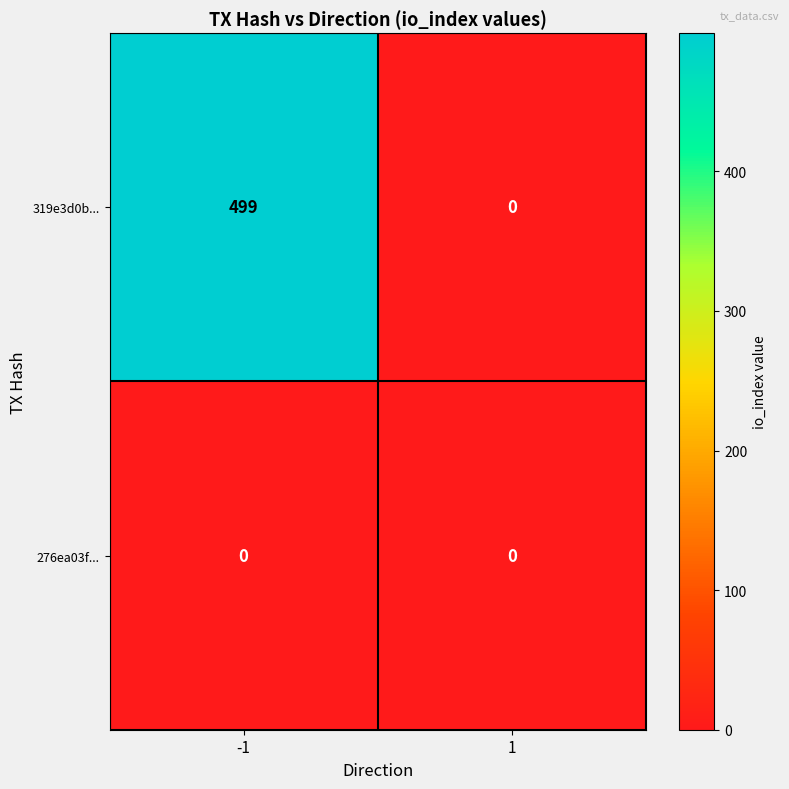

The value of 319e3d0b... at -1 is 499. True or false?

True